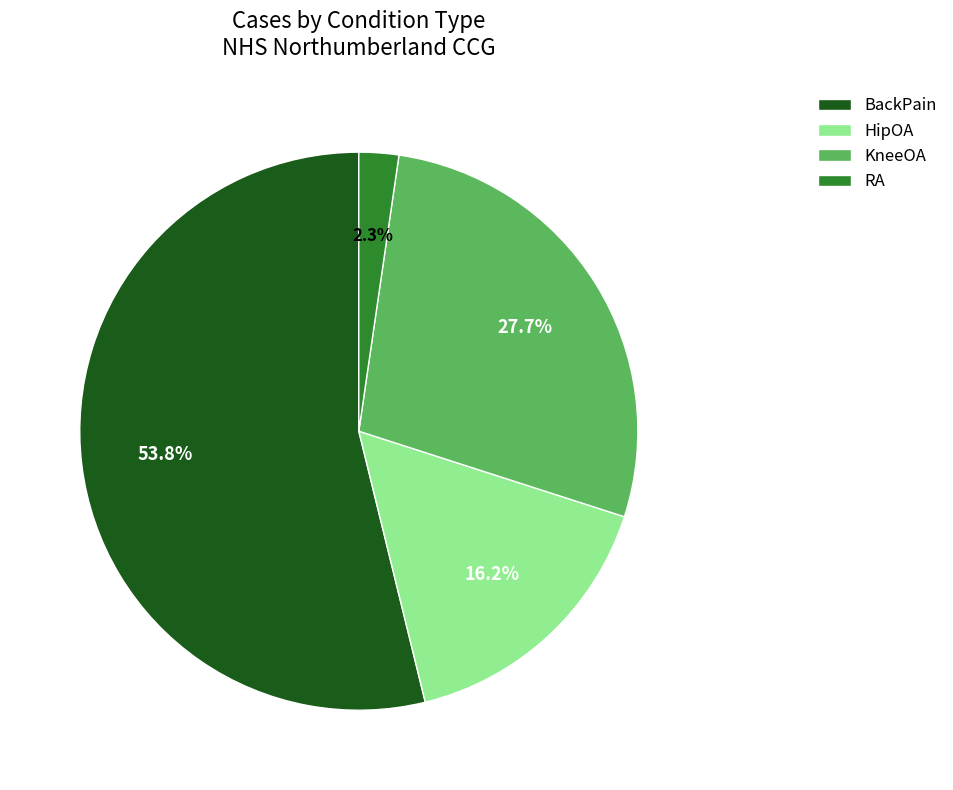

To the nearest percent, what portion does BackPain represent?

54%